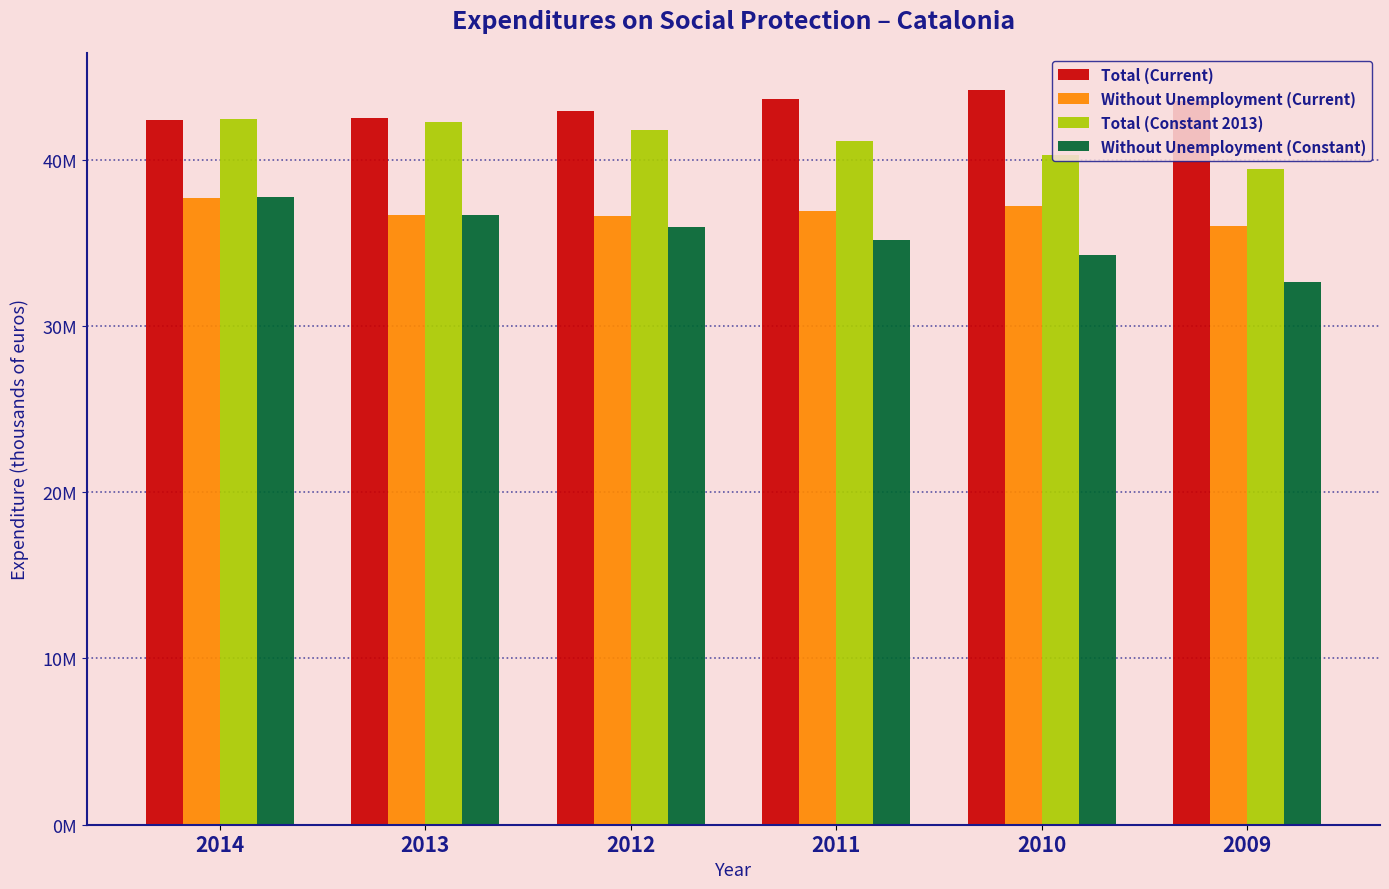

What is the value of the Total (Current) bar at the 4th from the left?

43673058